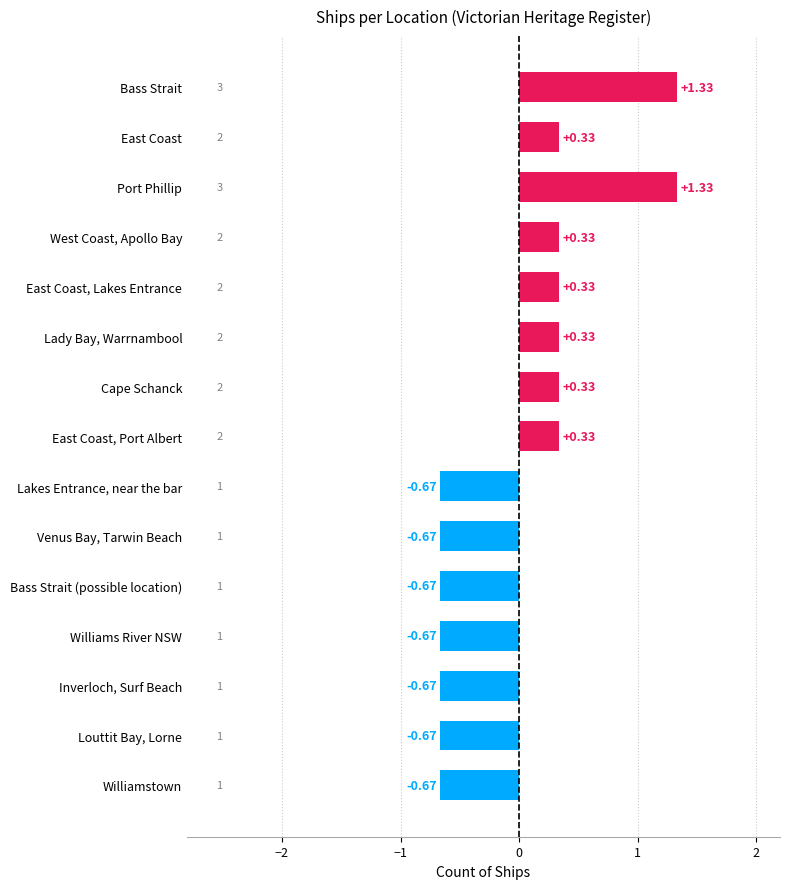

What is the difference between the maximum and minimum values?

2.0